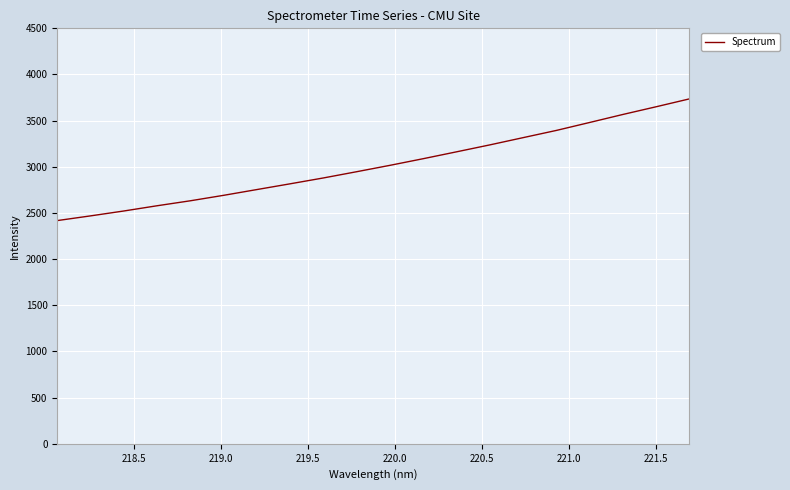

What is the minimum value shown in the chart?

2417.8